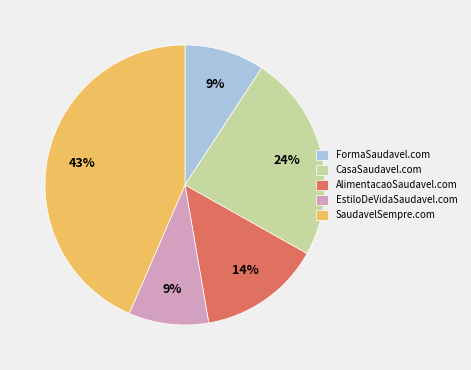

Count the number of slices in the pie.

5